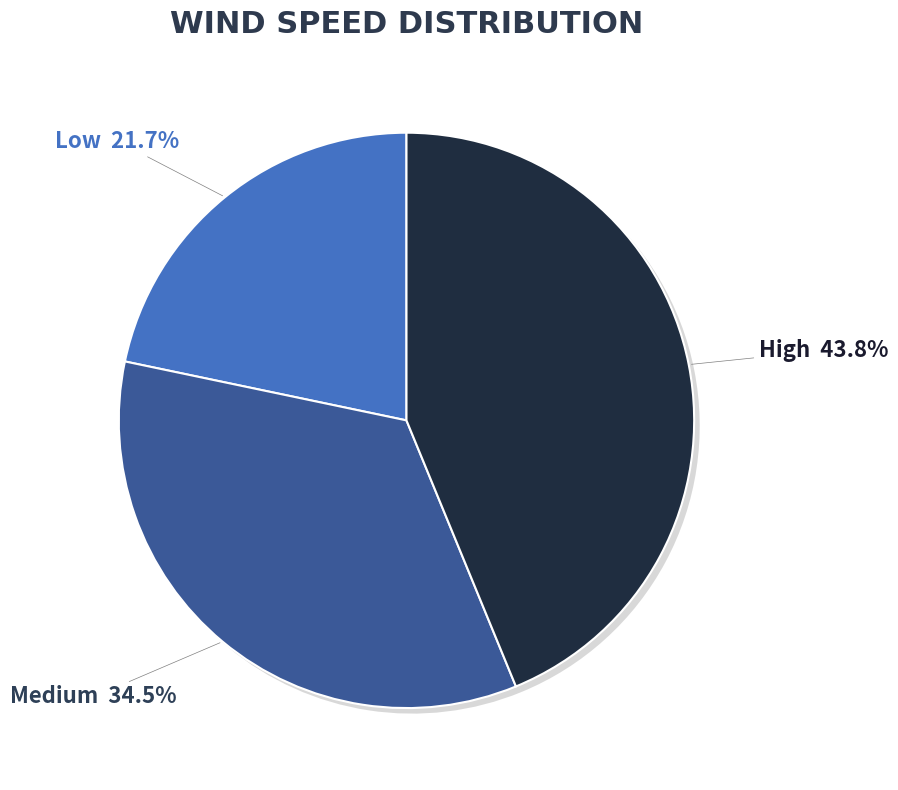

Does any single category account for the majority?

No